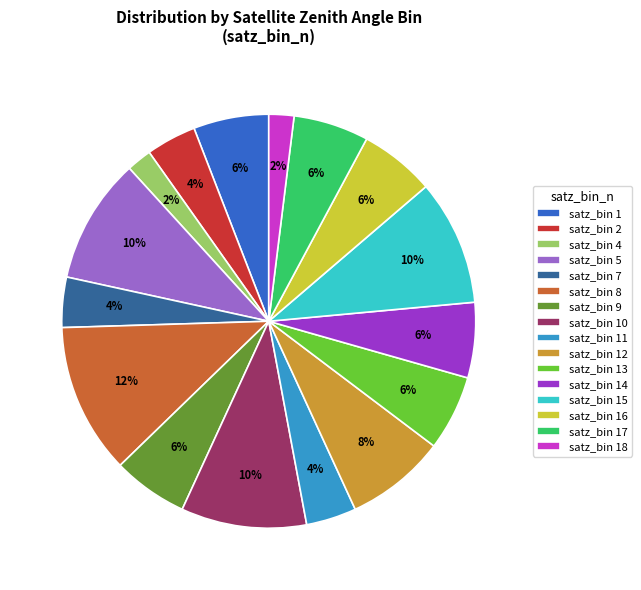

How many segments does this pie chart have?

16